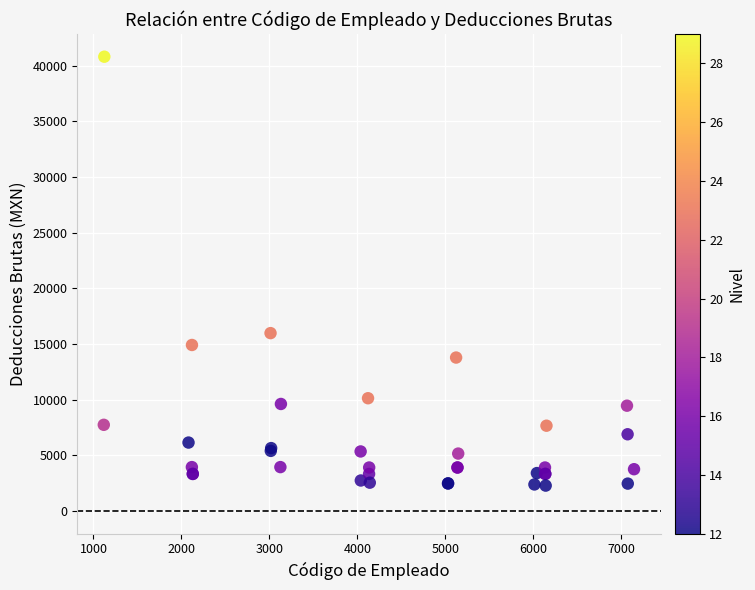

What Y value in the scatter plot is closest to 21539?

15972.9